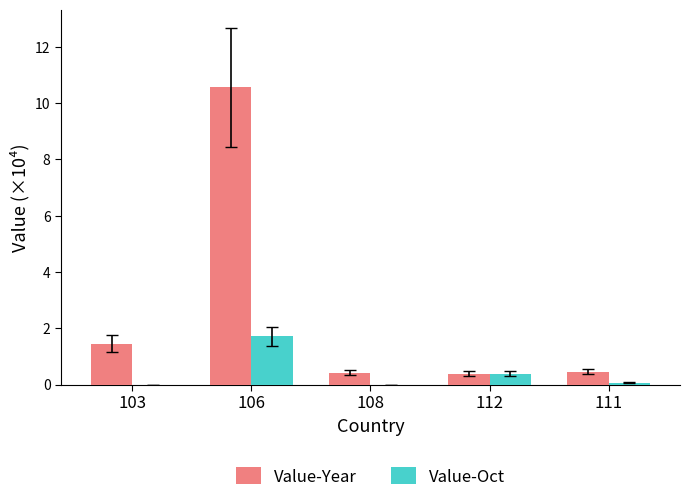

At which category is the sum across all series the highest?

106